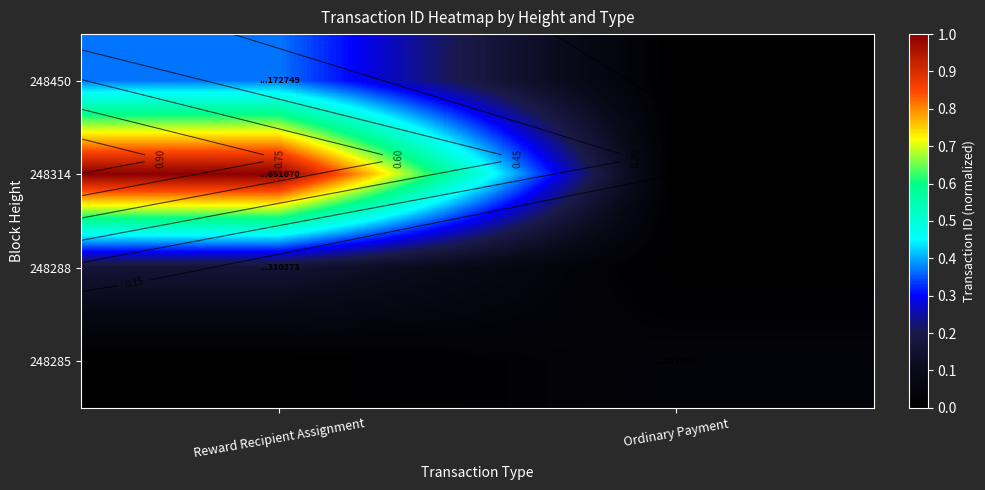

Which series has the largest total across all categories?

248314